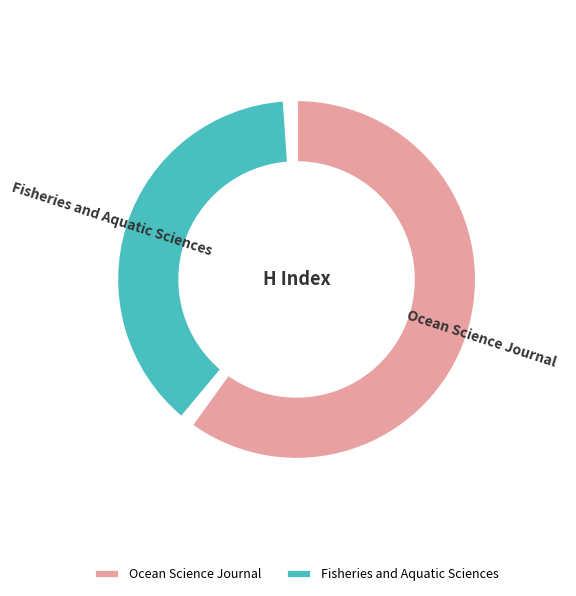

How many slices are in this pie chart?

2